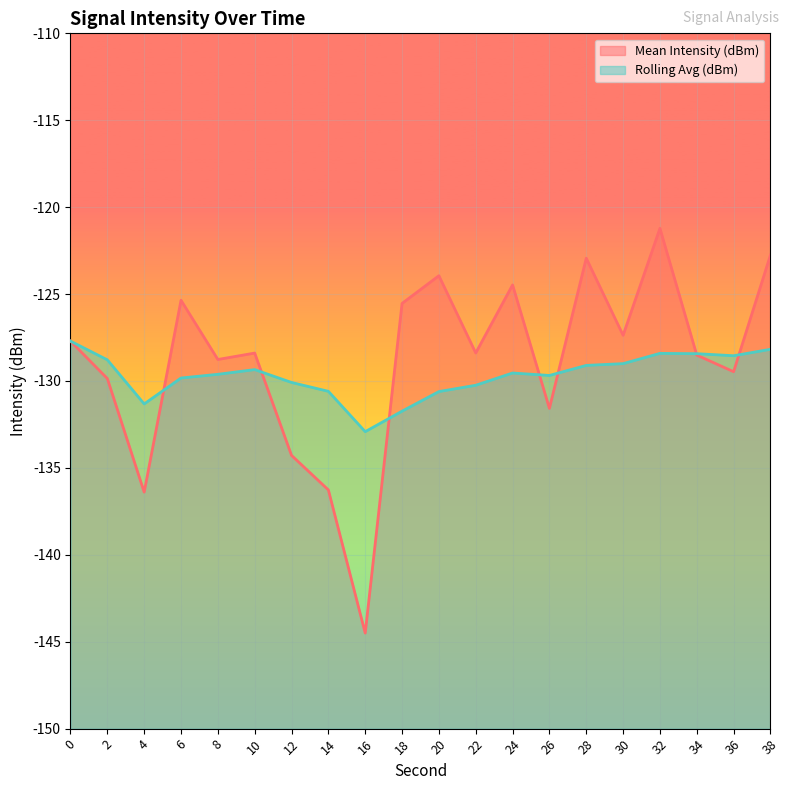

Which series ends up on top after the final intersection of Rolling Avg (dBm) and Mean Intensity (dBm)?

Mean Intensity (dBm)